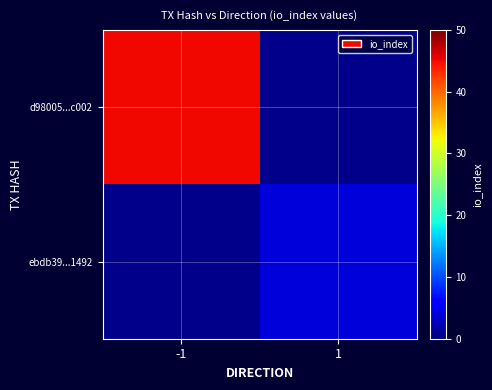

How many values in d98005...c002 are above zero?

1